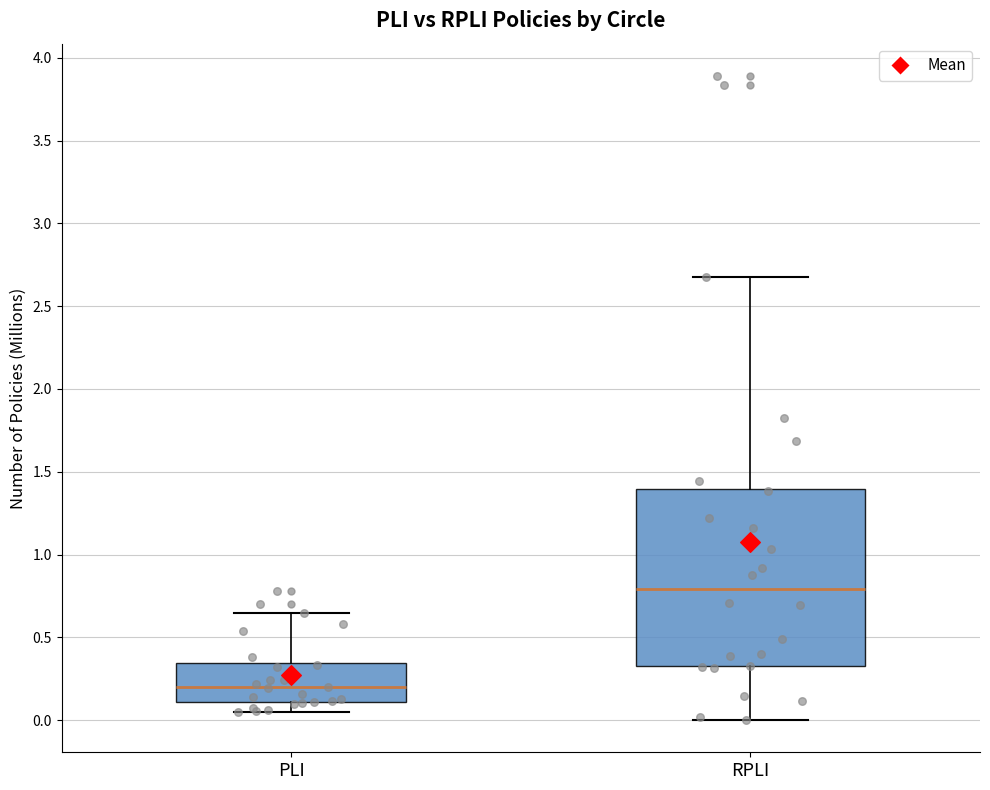

Which box has the highest median line?

RPLI